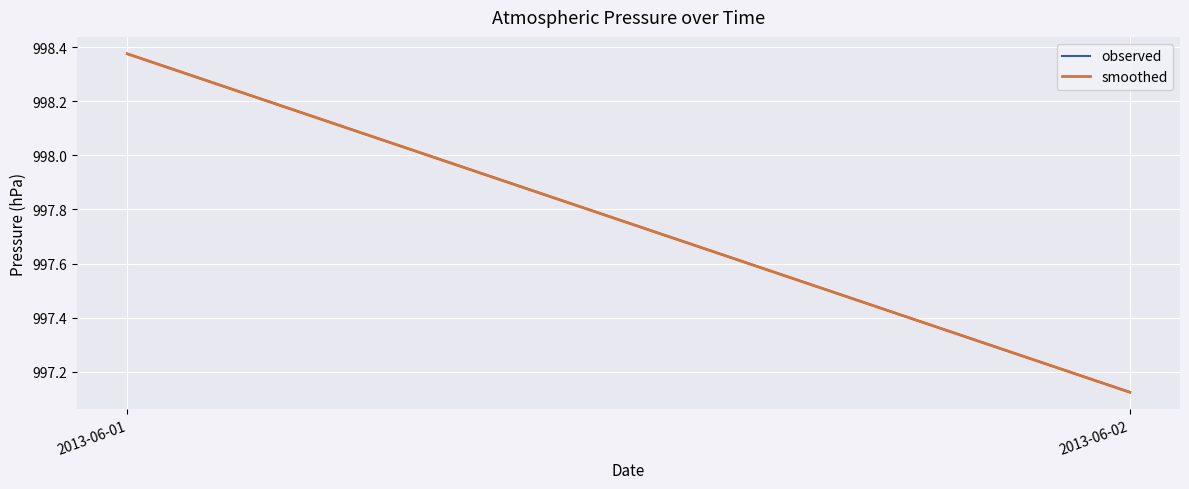

Read the observed value at 2013-06-01.

998.4